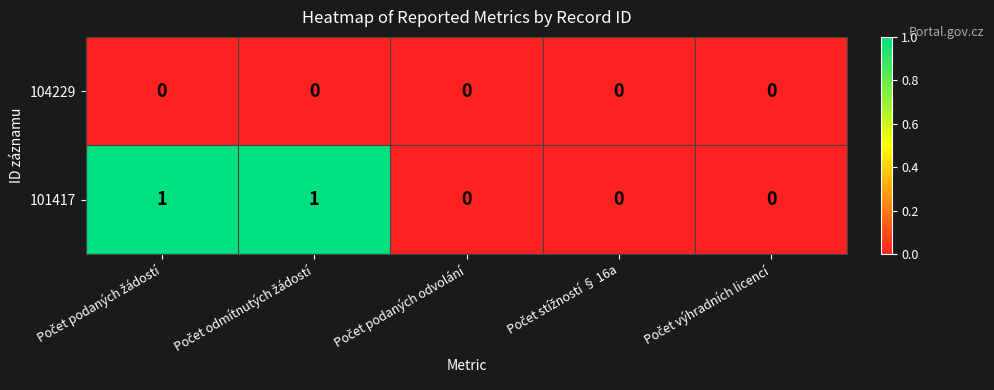

Count the number of categories in the chart.

5